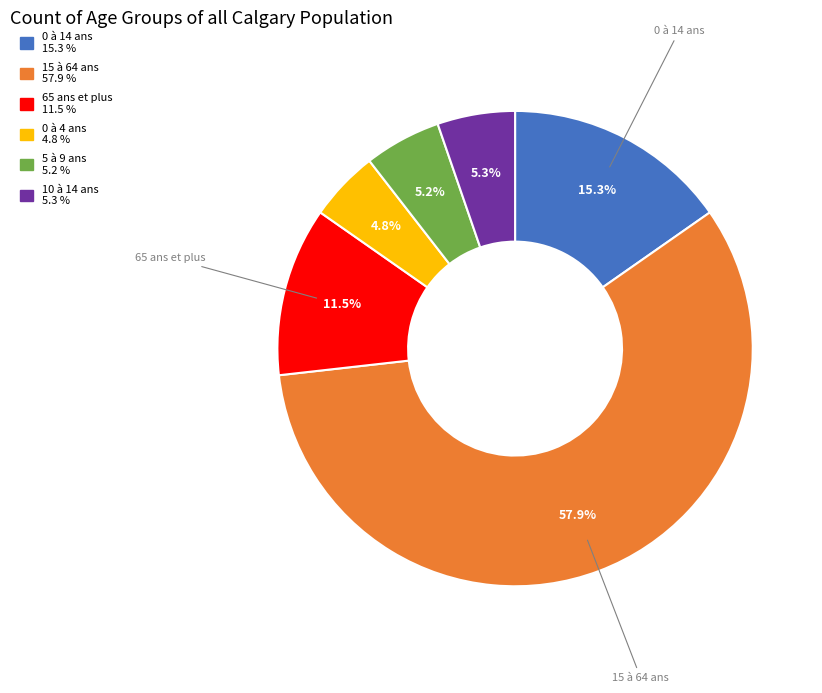

How many segments does this pie chart have?

6